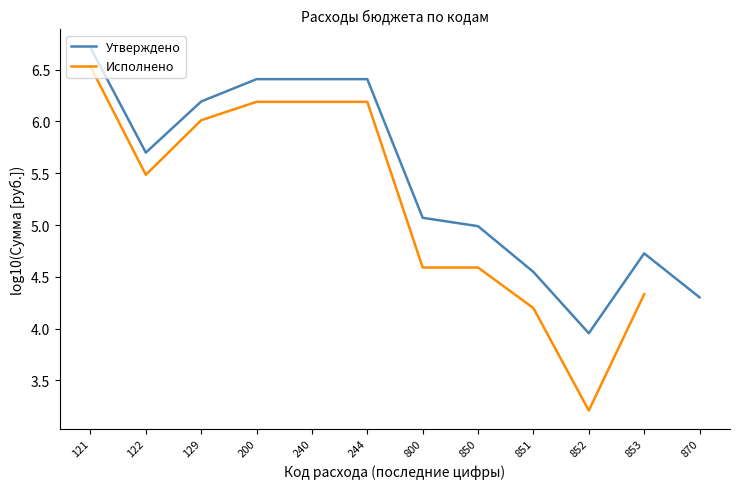

Does the chart have visible grid lines?

No